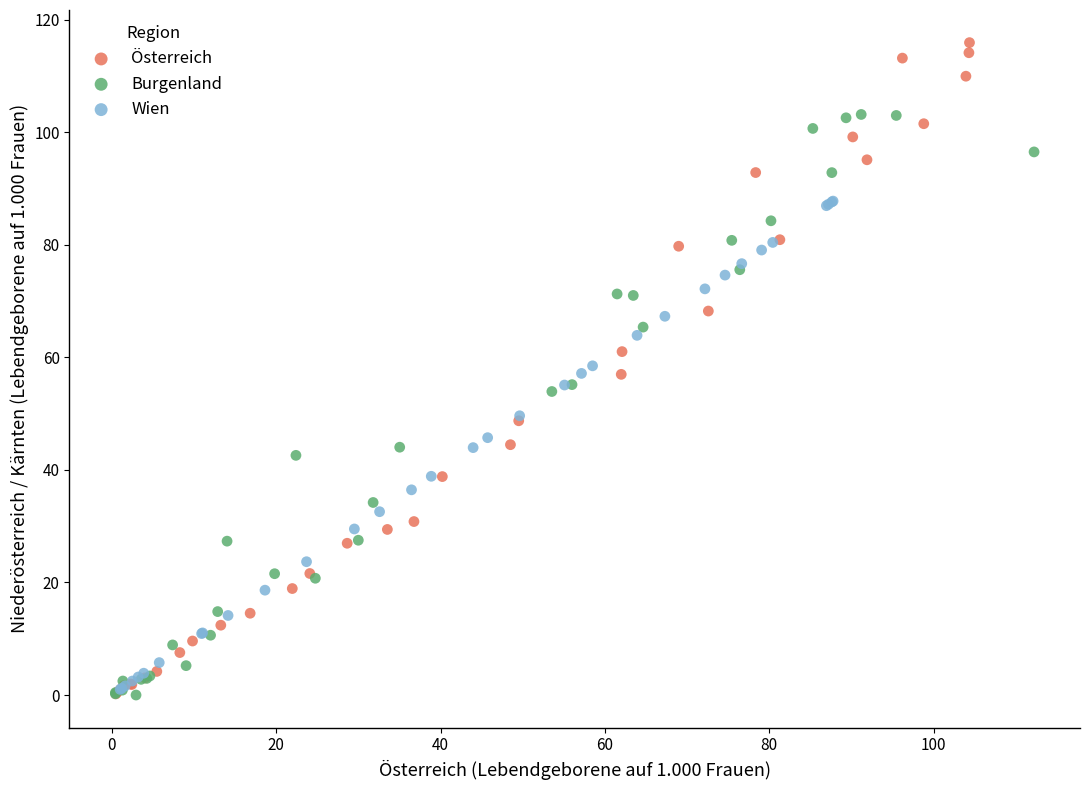

Which series has the largest Y range (max minus min)?

Österreich